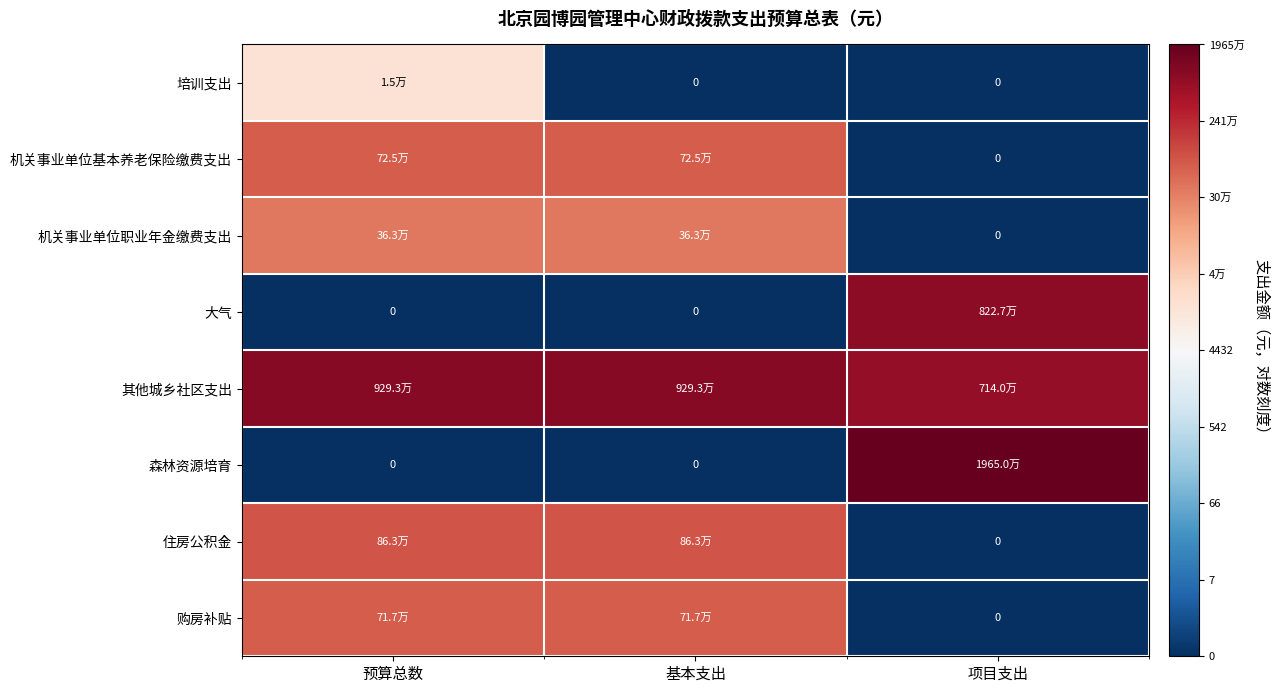

Where is 住房公积金 nearest to the value 6?

项目支出